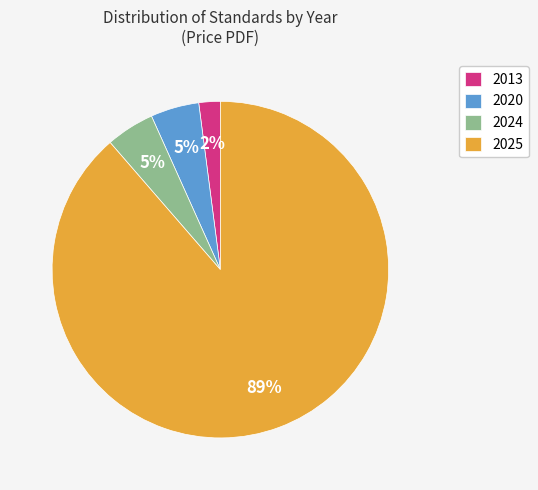

To the nearest percent, what portion does 2024 represent?

5%